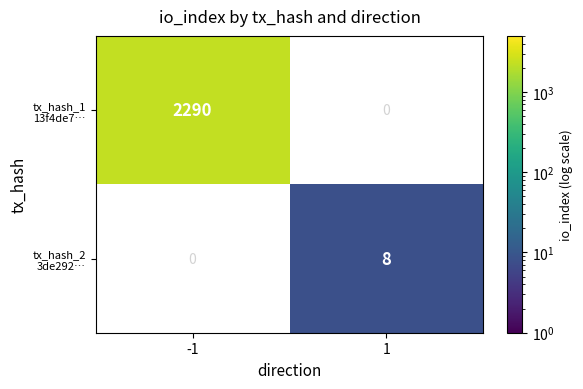

What is the total value across all series at 1?

8